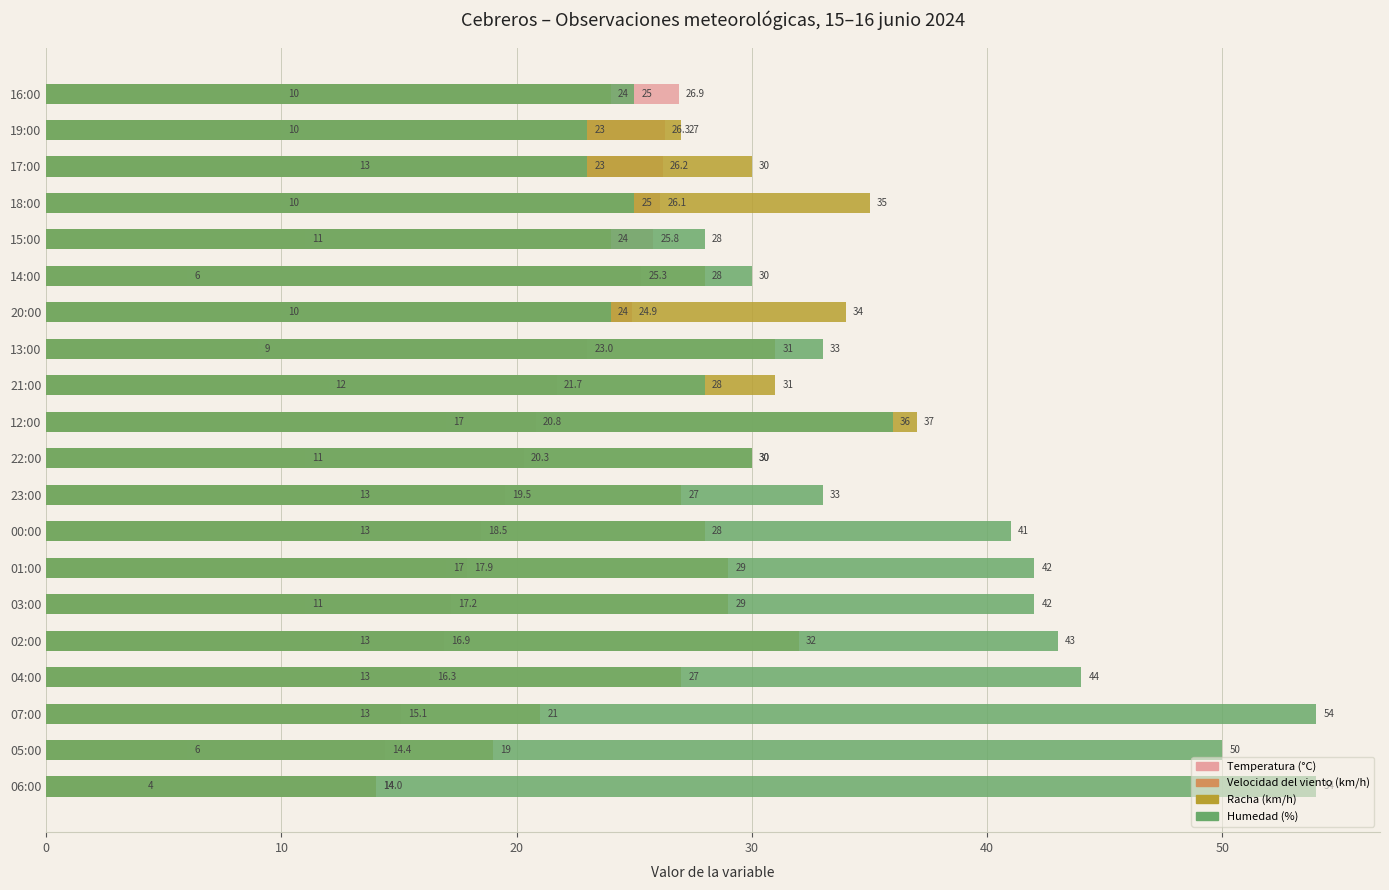

At 18:00, list the series in order from largest to smallest.

Racha (km/h), Temperatura (°C), Humedad (%), Velocidad del viento (km/h)